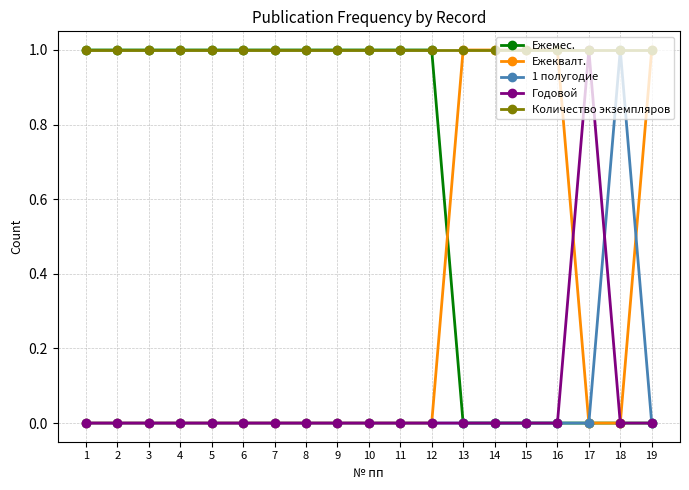

The Ежемес. series shows 0 at 9. True or false?

False